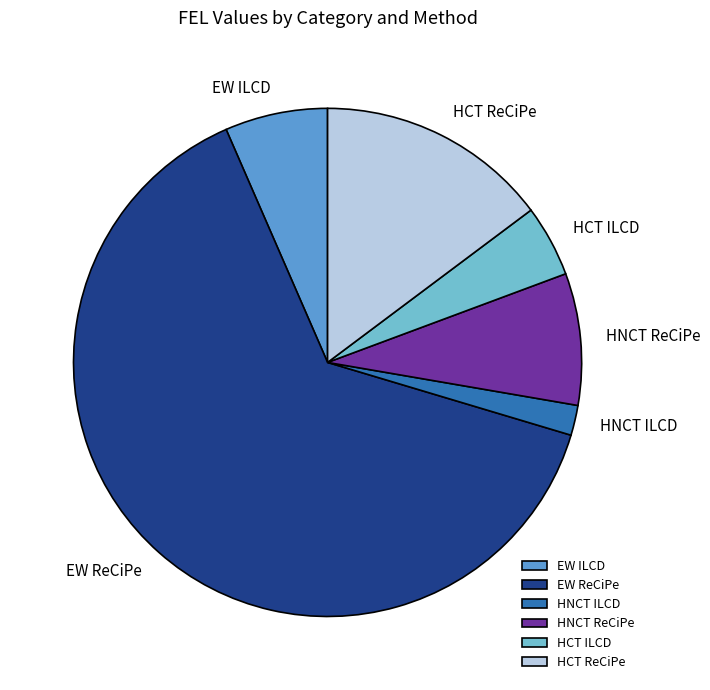

Rank the categories by value from highest to lowest.

EW ReCiPe, HCT ReCiPe, HNCT ReCiPe, EW ILCD, HCT ILCD, HNCT ILCD